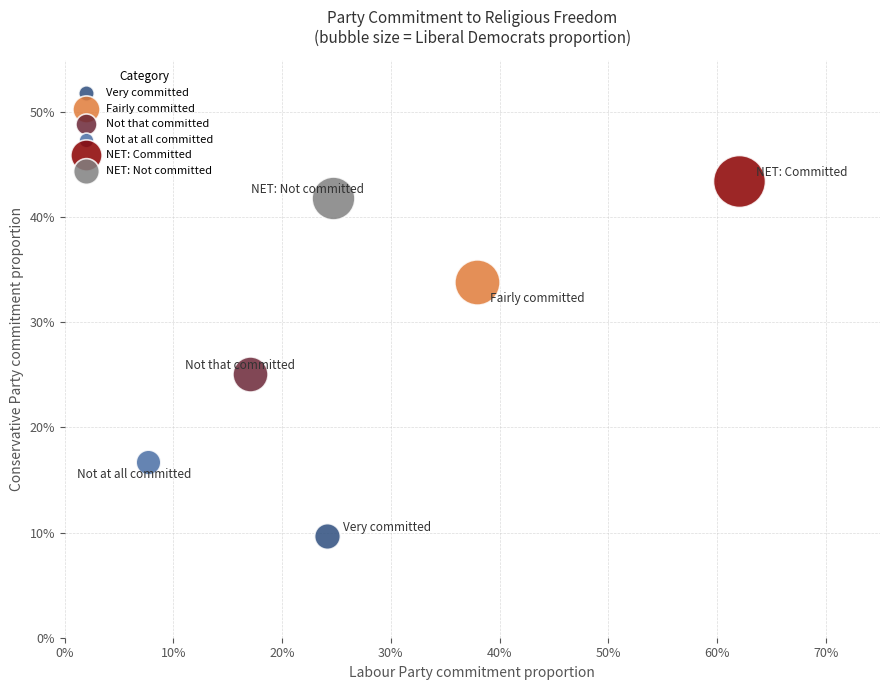

What are all the series names shown in the legend?

Very committed, Fairly committed, Not that committed, Not at all committed, NET: Committed, NET: Not committed